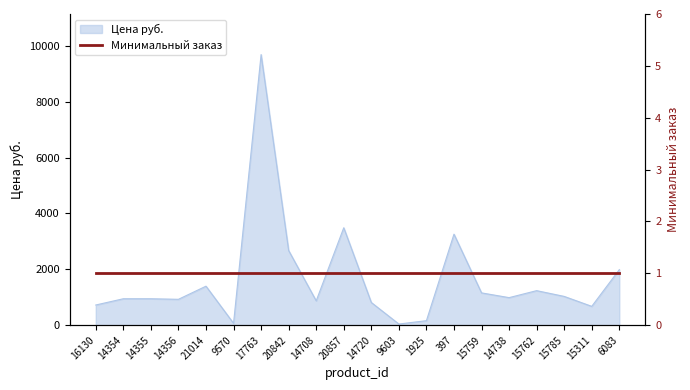

Reading left to right, what are all the values shown in this chart?

723	947	947	927	1397	68	9687	2673	873	3489	813	42	162	3259	1157	987	1237	1031	675	1989